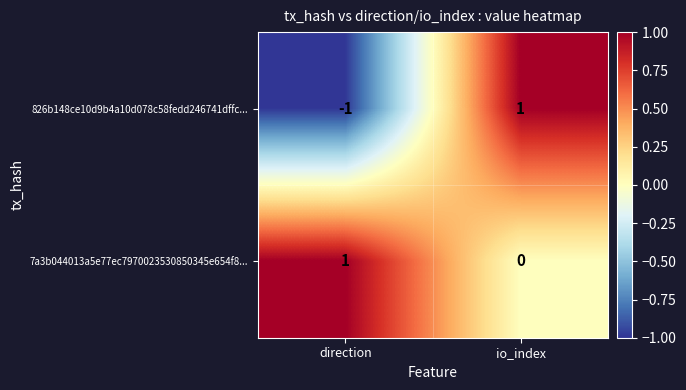

Which series has the widest spread of values?

826b148ce10d9b4a10d078c58fedd246741dffc...